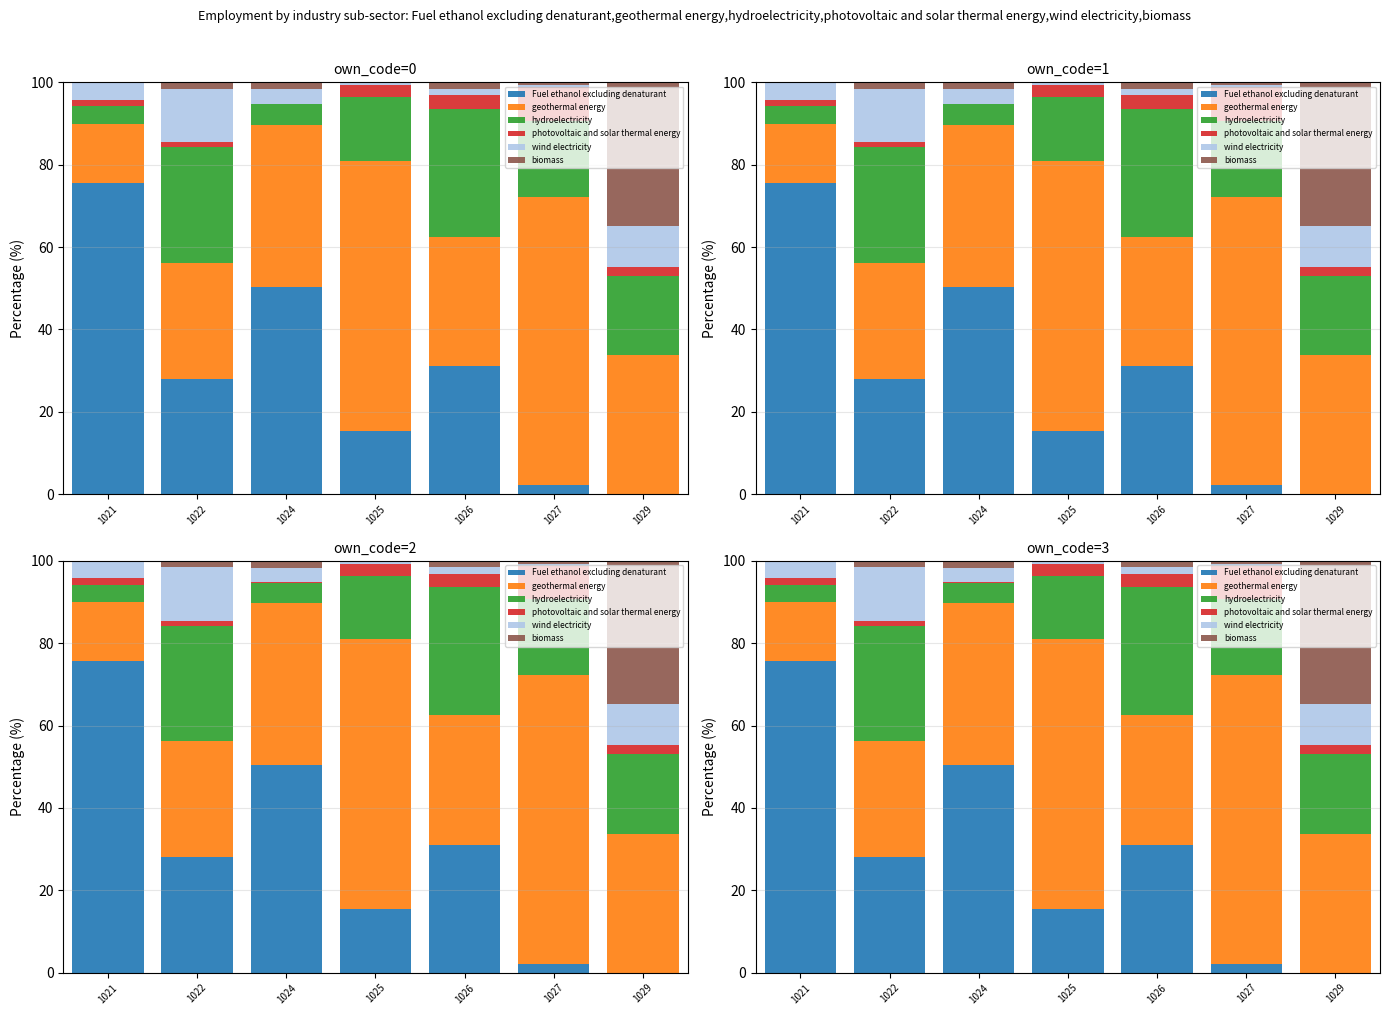

What are all the series names shown in the legend?

Fuel ethanol excluding denaturant, geothermal energy, hydroelectricity, photovoltaic and solar thermal energy, wind electricity, biomass